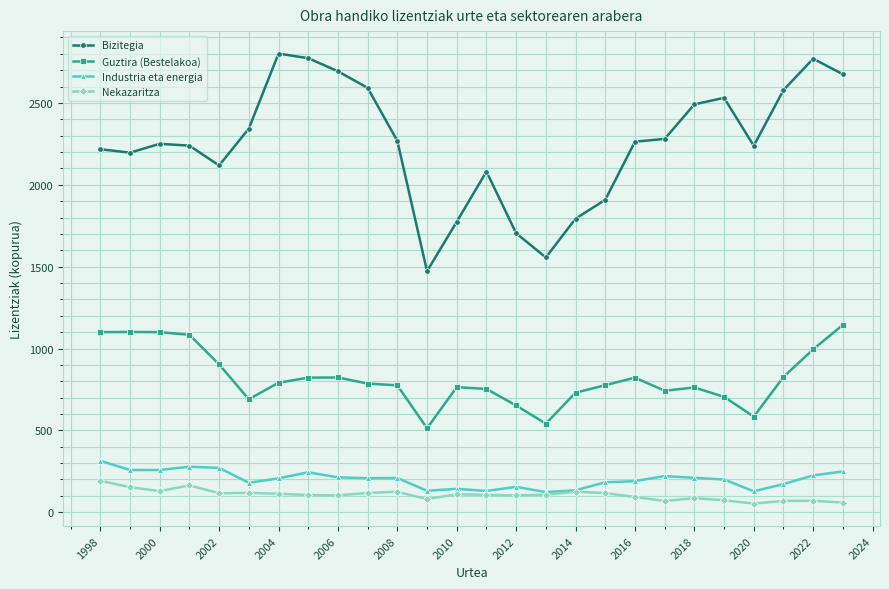

How many values in the Bizitegia series are below 2263?

13